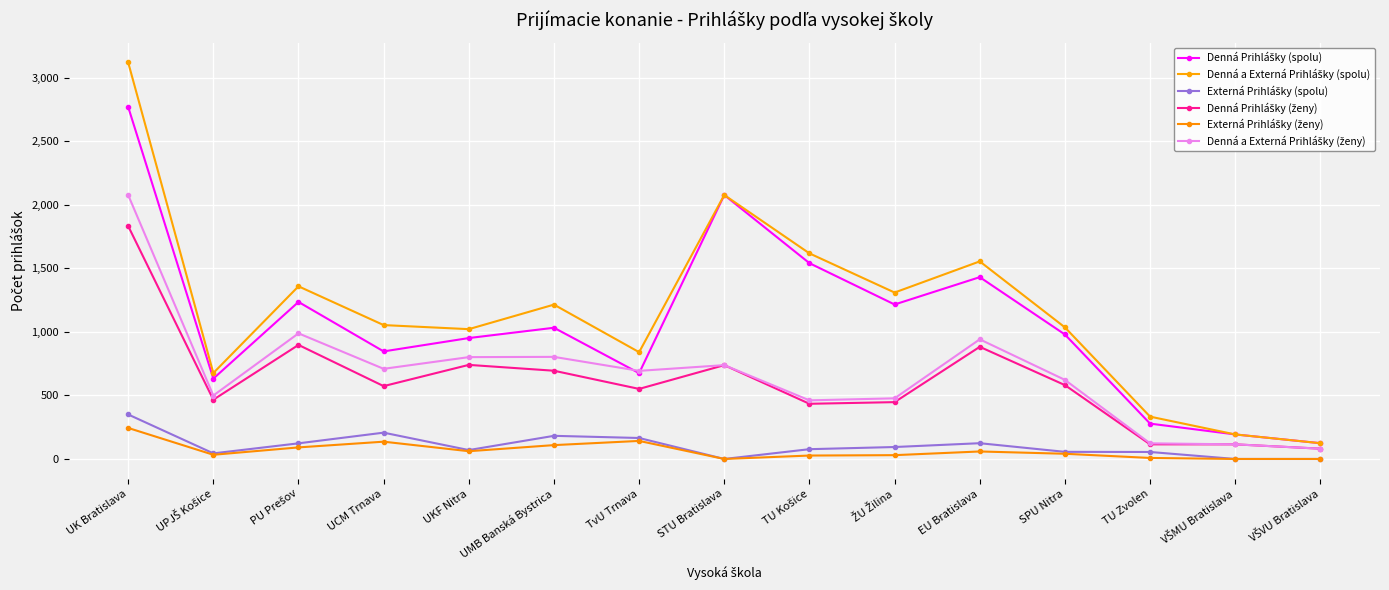

What is the minimum value for Denná Prihlášky (ženy)?

81